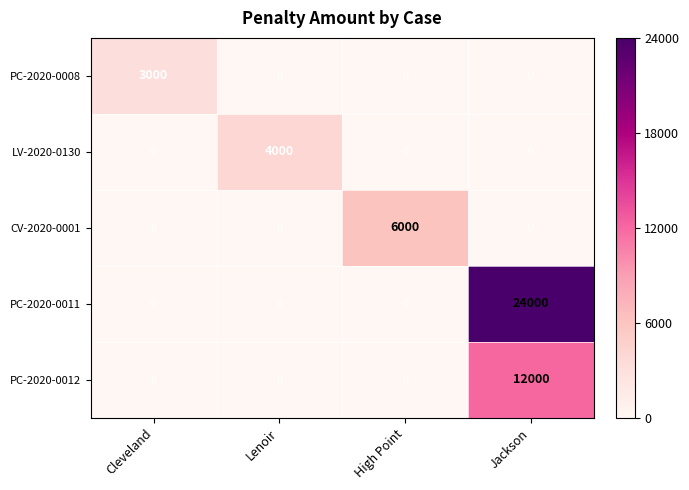

Count the PC-2020-0012 values in the range 0 to 12000.

4